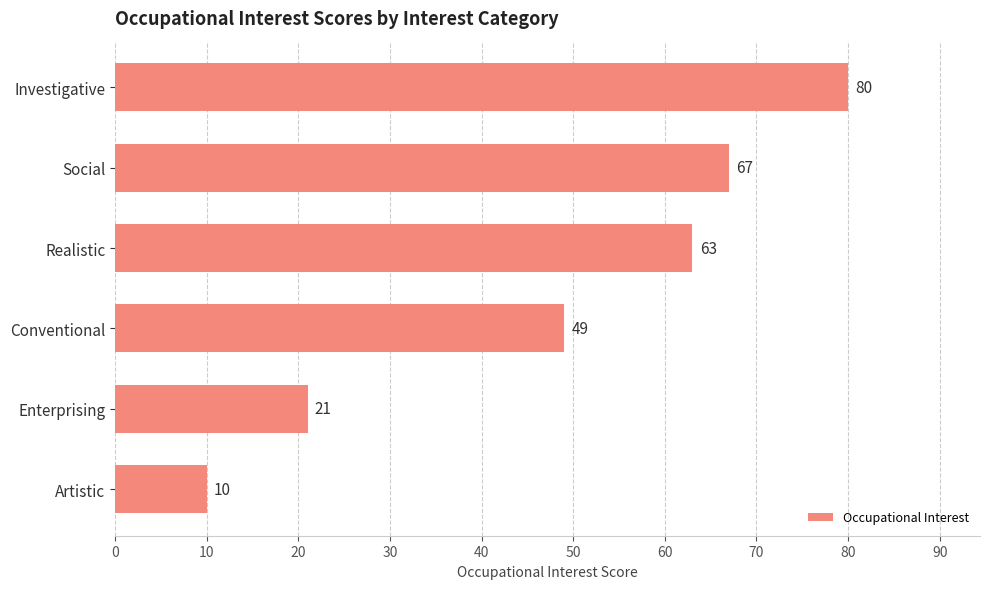

What is the difference between the second highest and second lowest values?

46